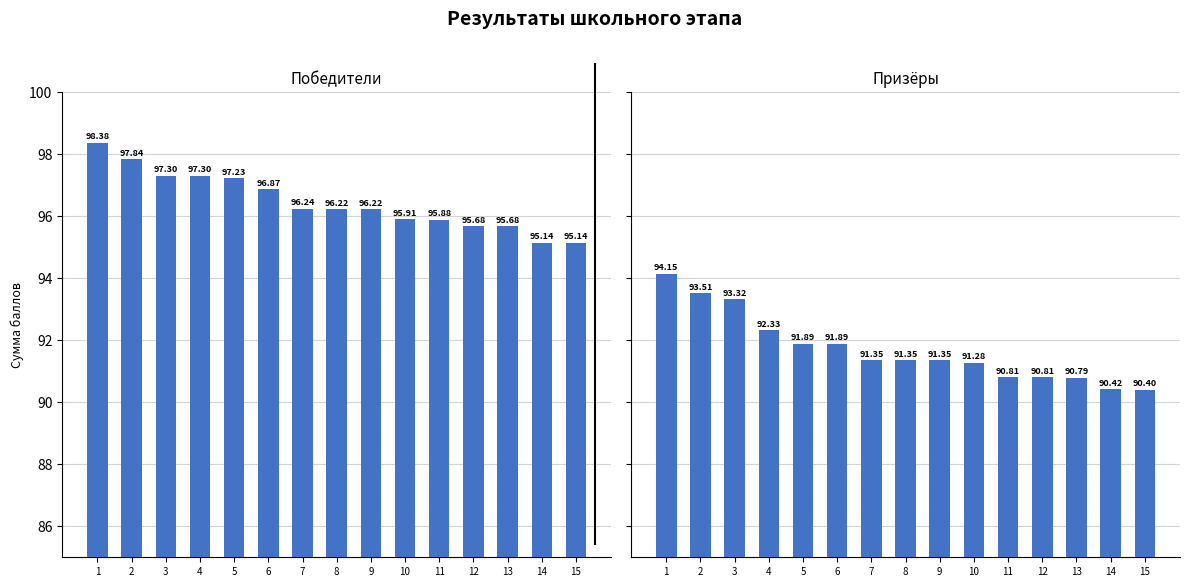

Is the value of Победитель at 2 greater than the value of Призёр at 11?

Yes